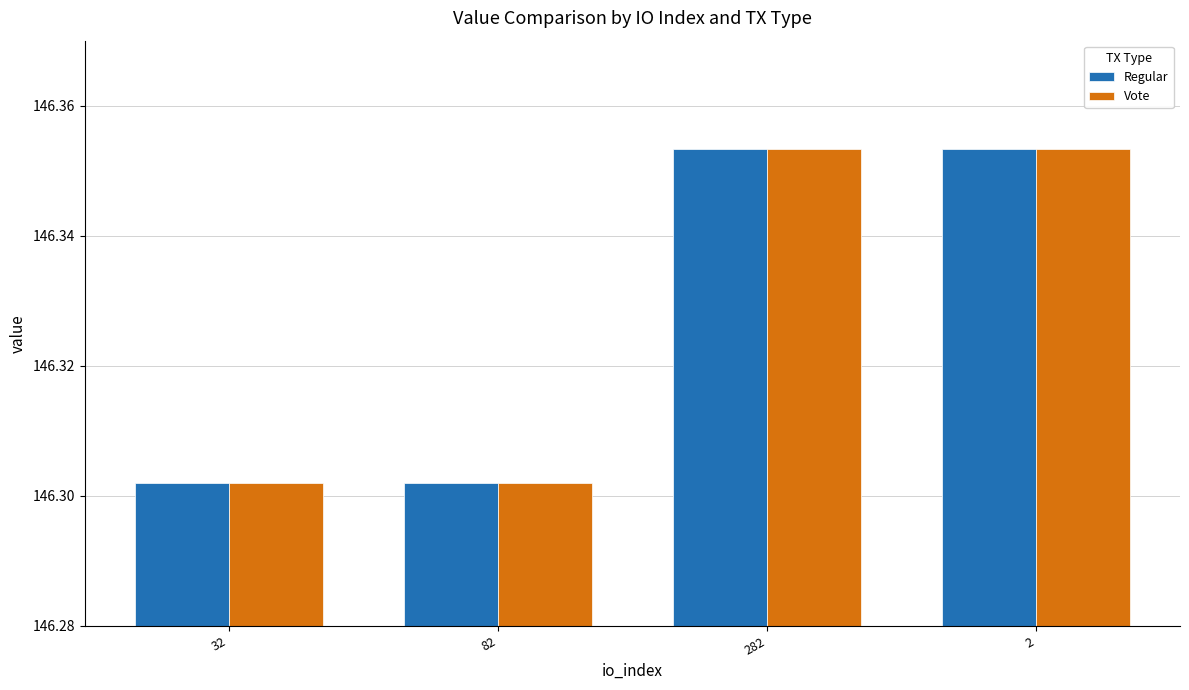

What is the sum of the Regular values at 282 and 32?

292.7